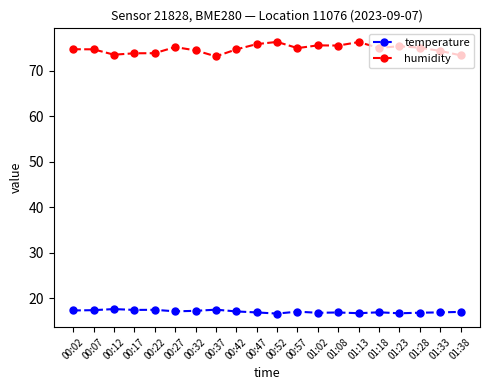

What are all the series names shown in the legend?

temperature, humidity